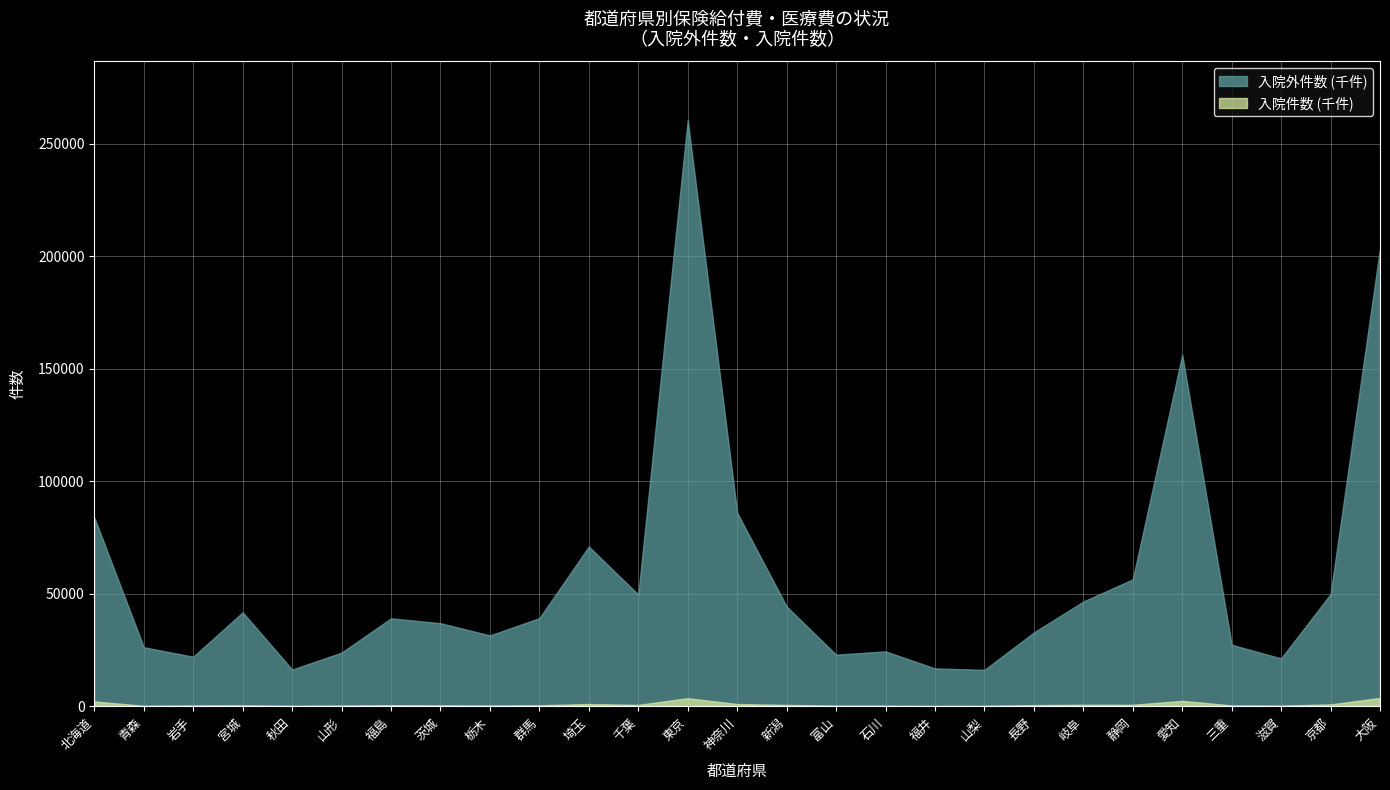

What are all the series names shown in the legend?

入院外件数 (千件), 入院件数 (千件)